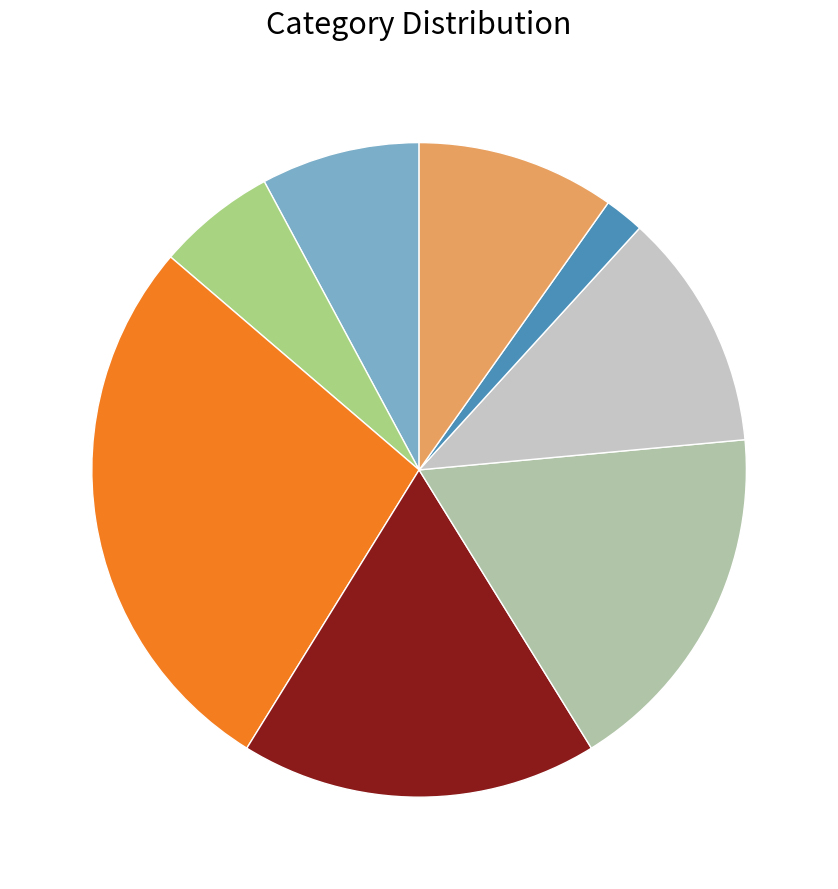

How many segments does this pie chart have?

8